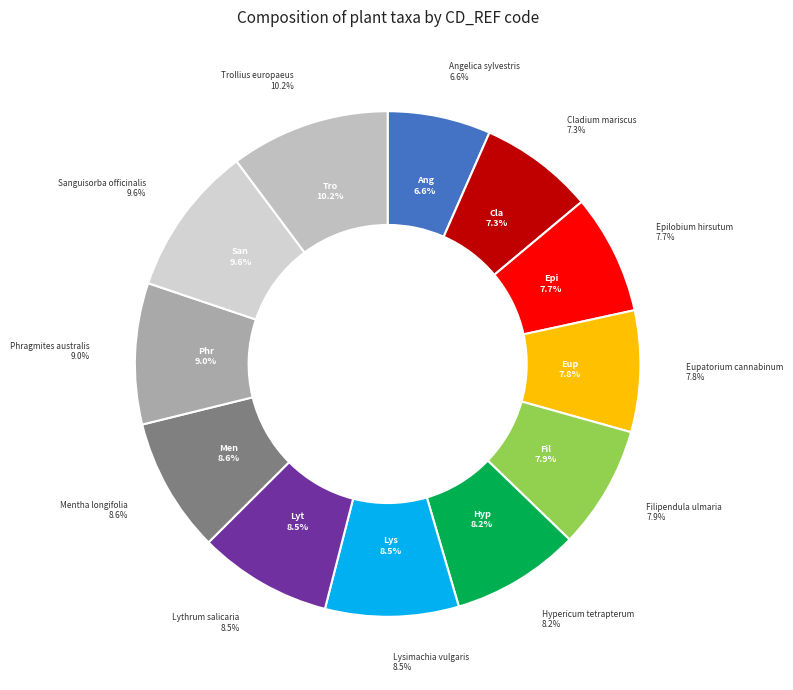

Do Epilobium hirsutum and Lysimachia vulgaris together represent more than half of the pie?

No